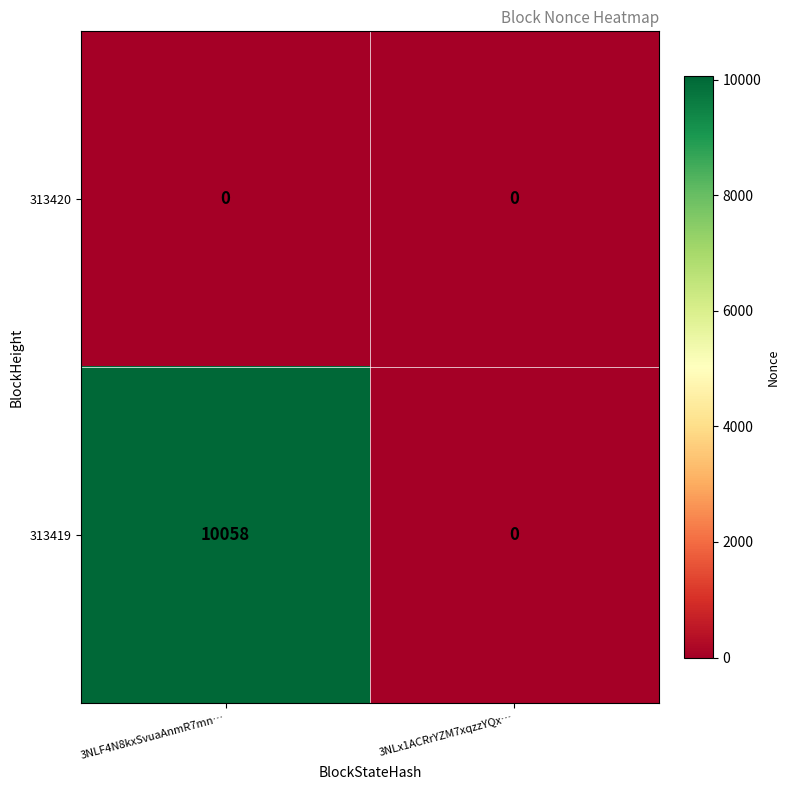

Which series has the largest total across all categories?

313419